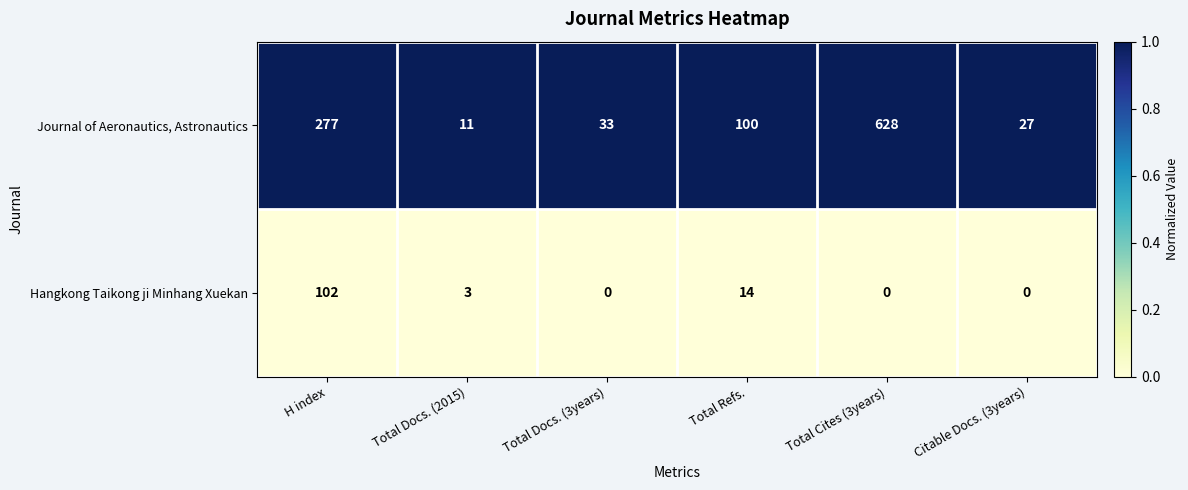

What is the difference between the highest and lowest values at Citable Docs. (3years)?

27